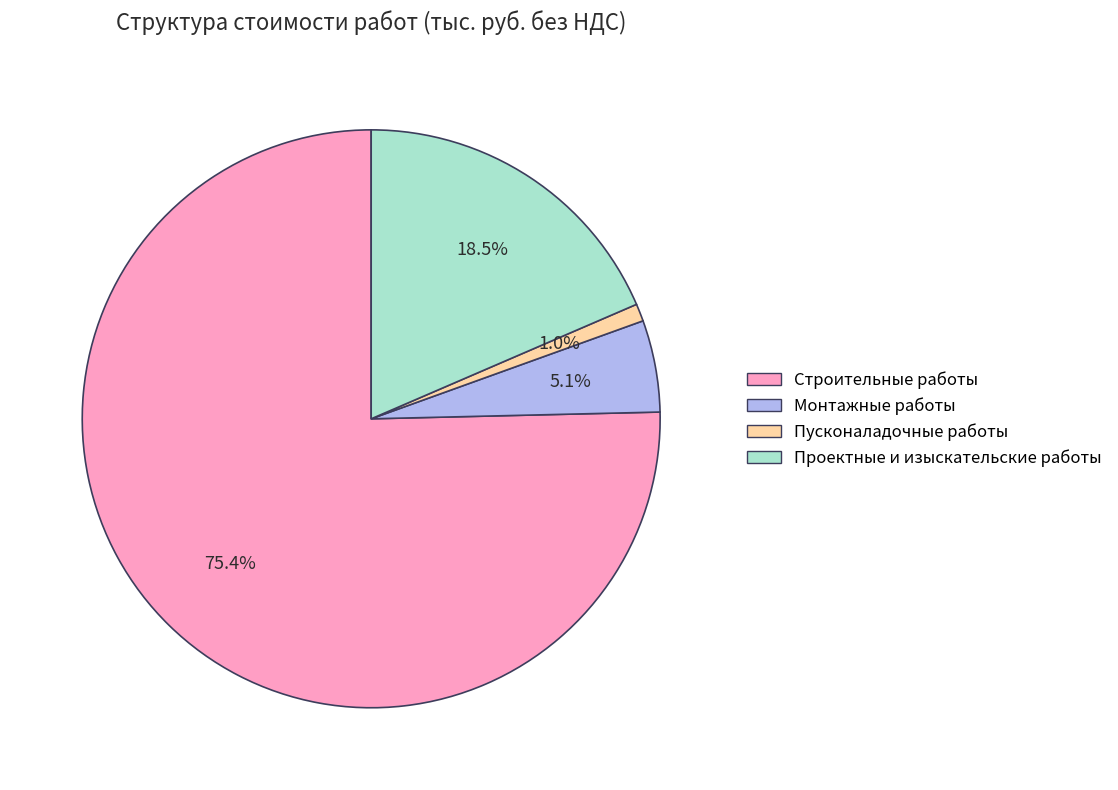

What percentage is NOT represented by Проектные и изыскательские работы?

81.5%